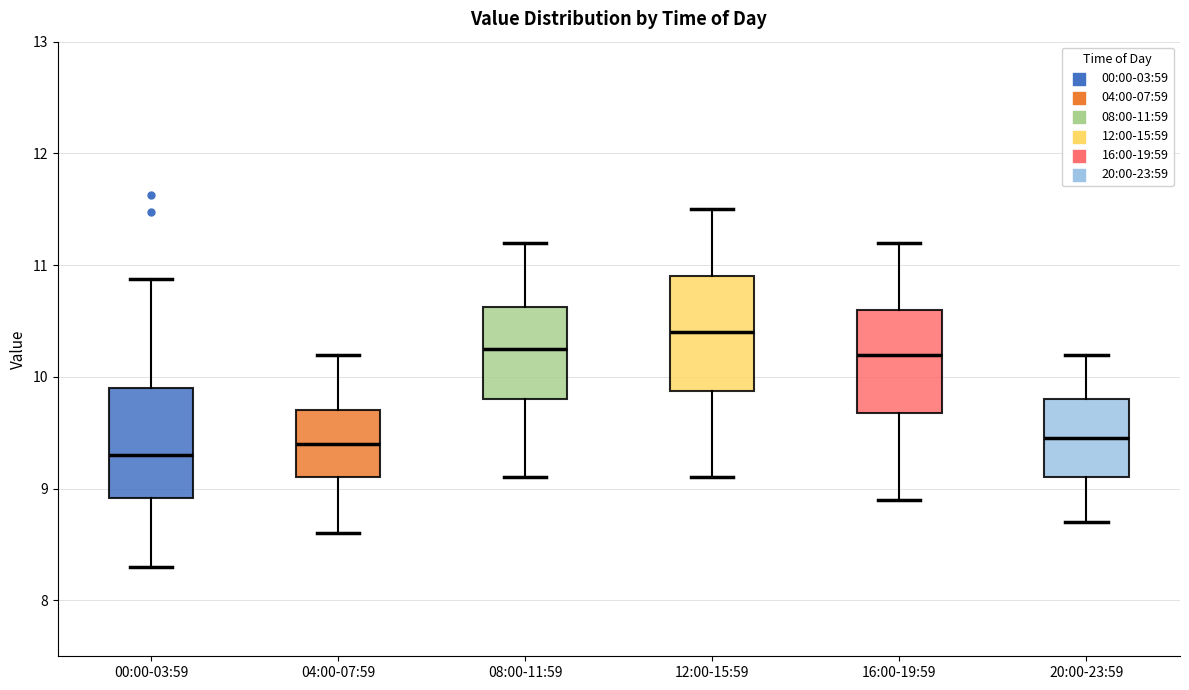

Where does the upper whisker of the box for 12:00-15:59 end on the y-axis? The values are not printed on the chart, so give them approximately, as read against the axis.

11.5